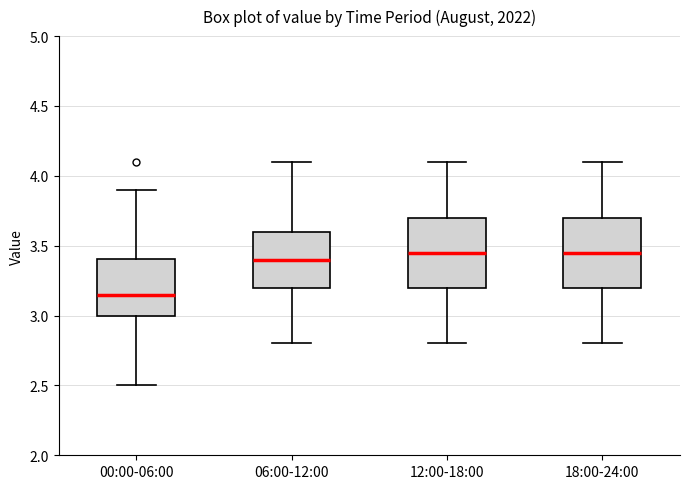

Where is the upper edge of the box for 06:00-12:00 on the y-axis? The values are not printed on the chart, so give them approximately, as read against the axis.

3.60